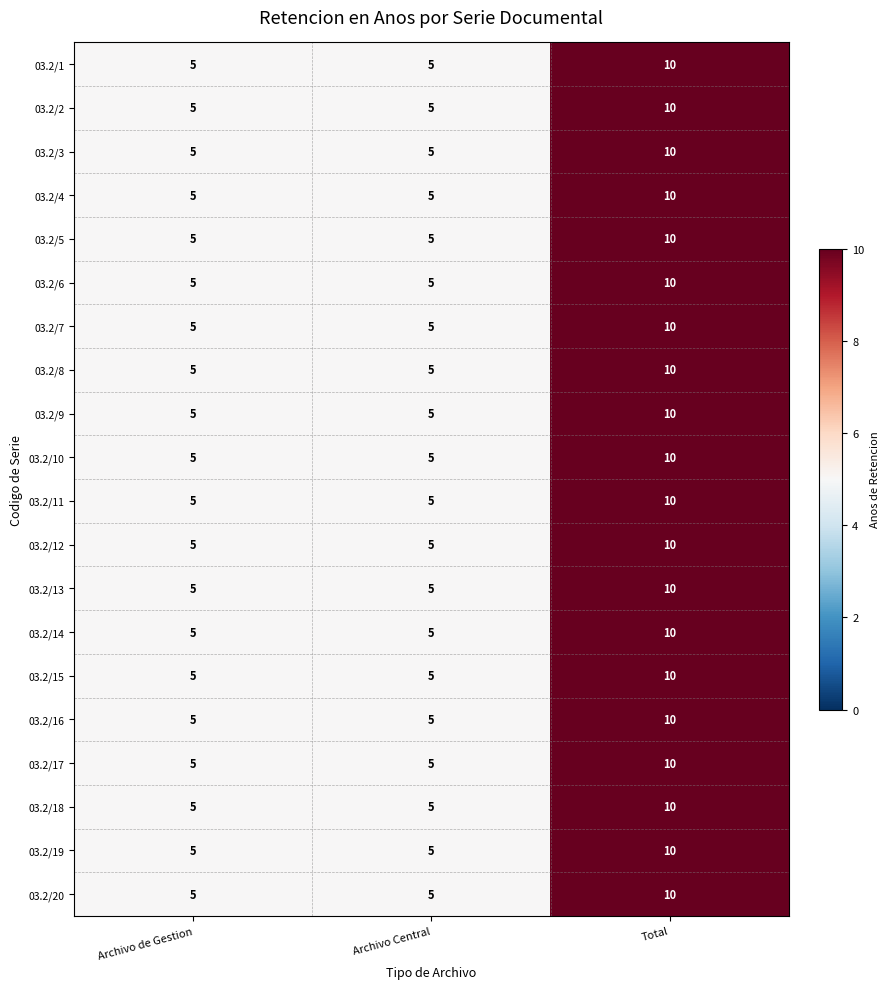

What is the total value across all series at Archivo de Gestion?

100